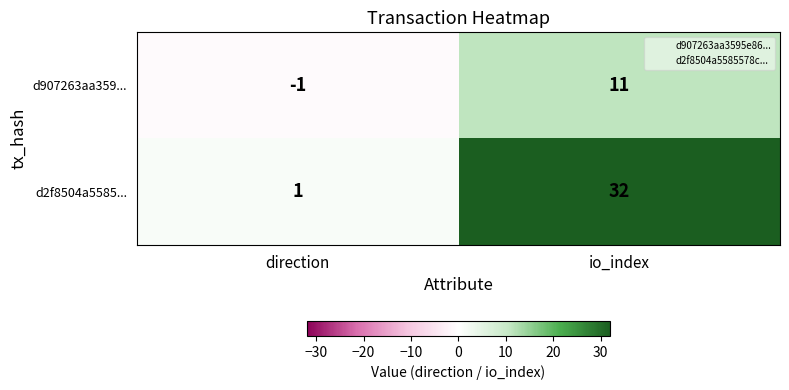

Which series has the widest spread of values?

d2f8504a5585...